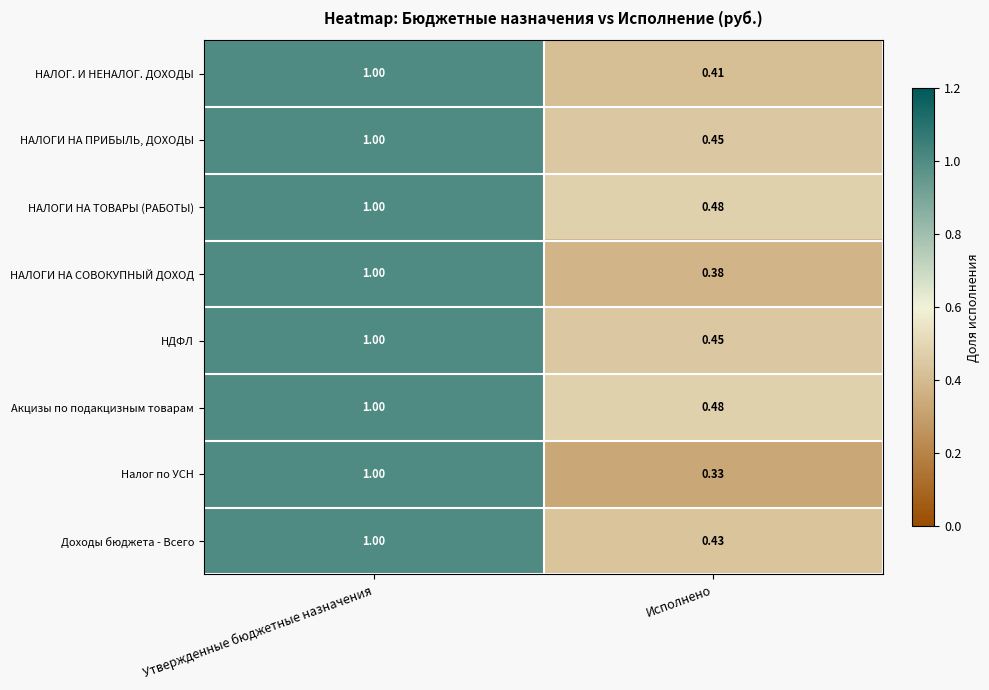

Which series has the widest spread of values?

Налог по УСН